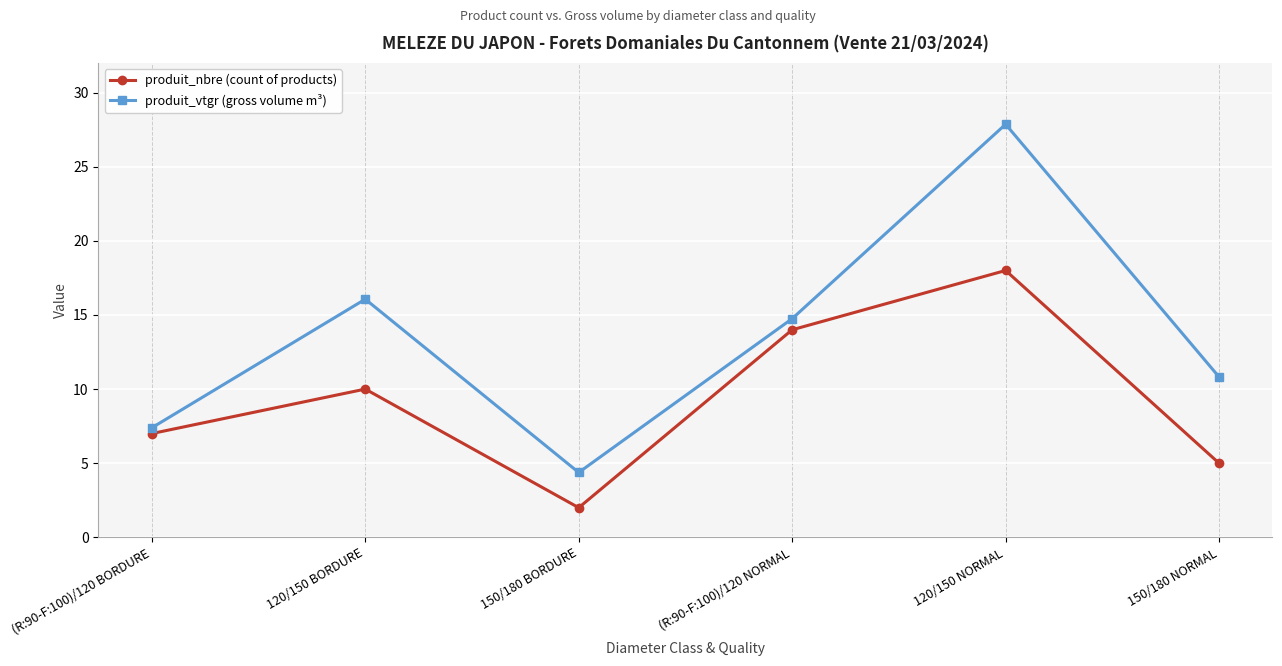

What position from the right is (R:90-F:100)/120 BORDURE?

6